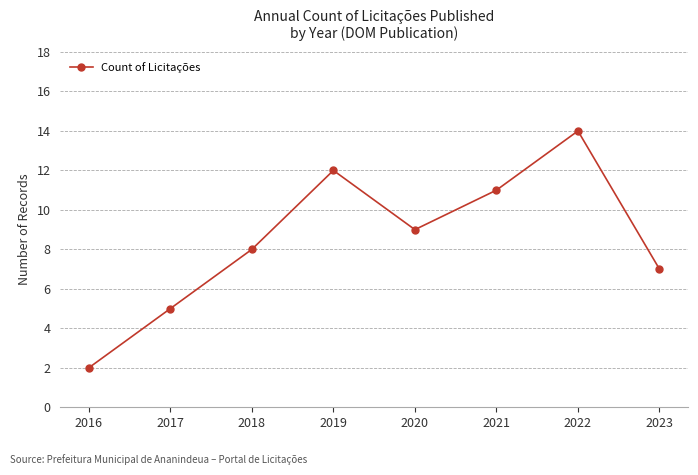

Reading left to right, extract all data points from this chart.

2	5	8	12	9	11	14	7